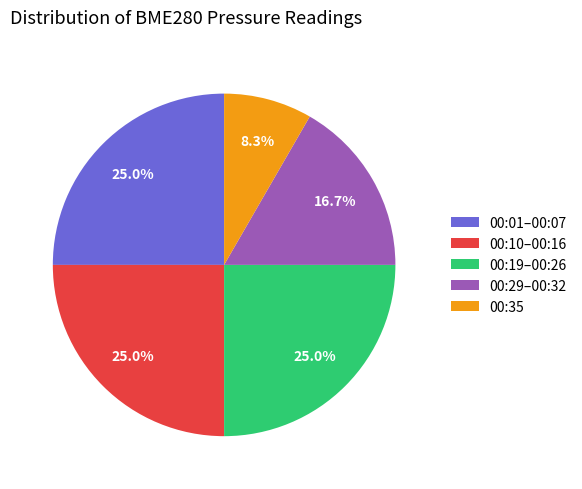

Combined, what portion of the pie is 00:19–00:26 and 00:29–00:32?

41.7%